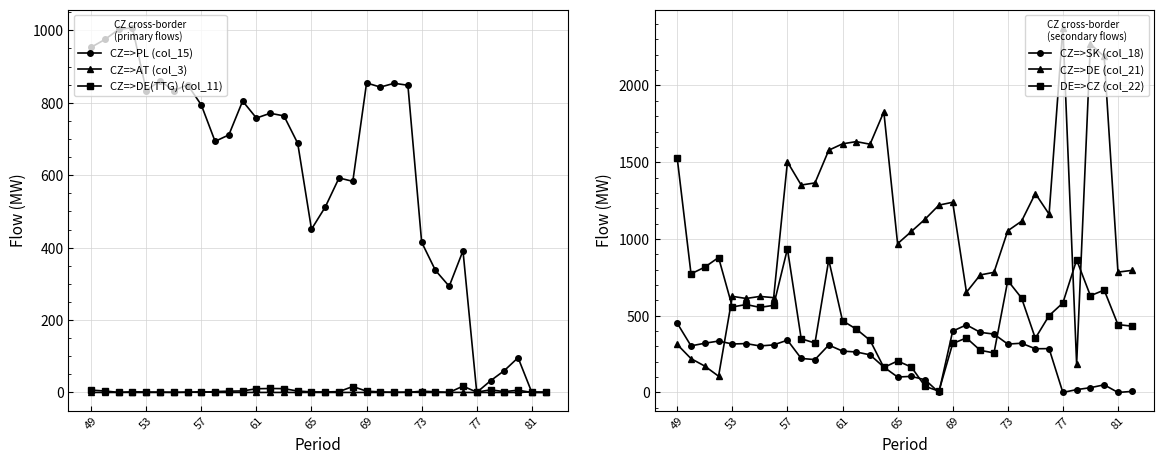

What is the difference between the CZ=>DE(TTG) (col_11) values at 18 and 30?

0.1